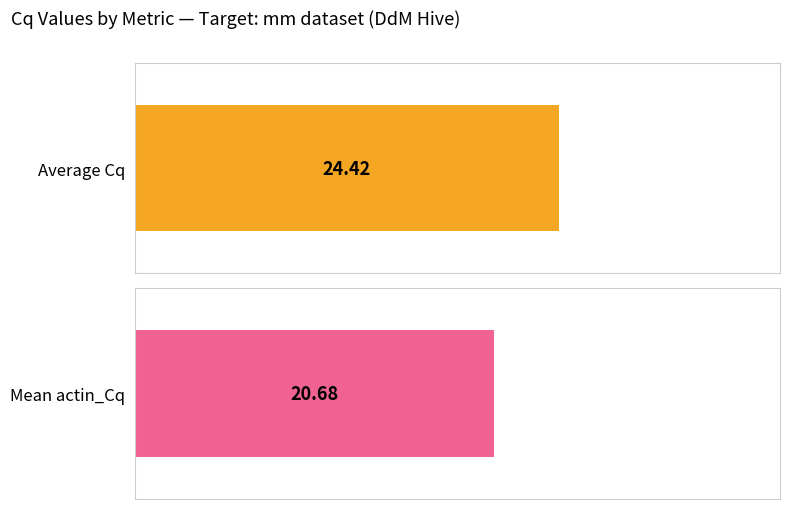

What are all the series names shown in the legend?

Average Cq, Mean actin_Cq